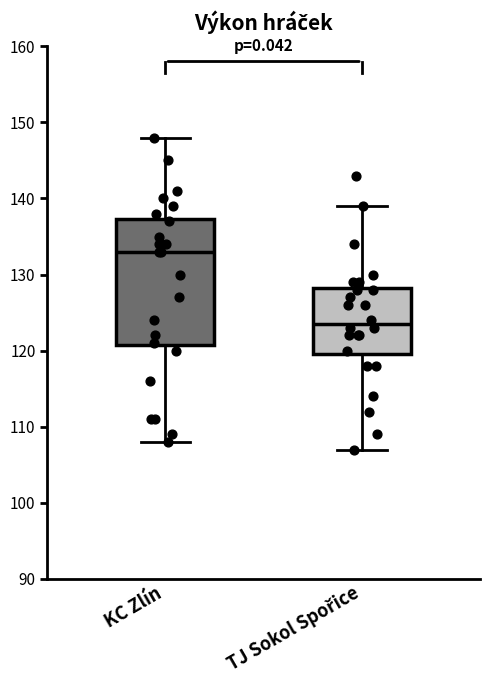

Reading left to right, read every box against the y-axis: the position of its median line, the range the box covers, and the ends of its whiskers. The values are not printed on the chart, so give them approximately, as read against the axis.

KC Zlín: median 133, box 121 to 137, whiskers 108 to 148
TJ Sokol Spořice: median 124, box 120 to 128, whiskers 107 to 139